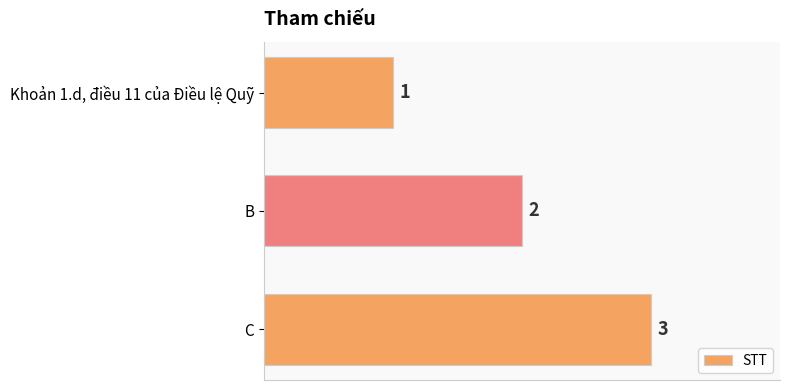

Which has a higher value, C or B?

C